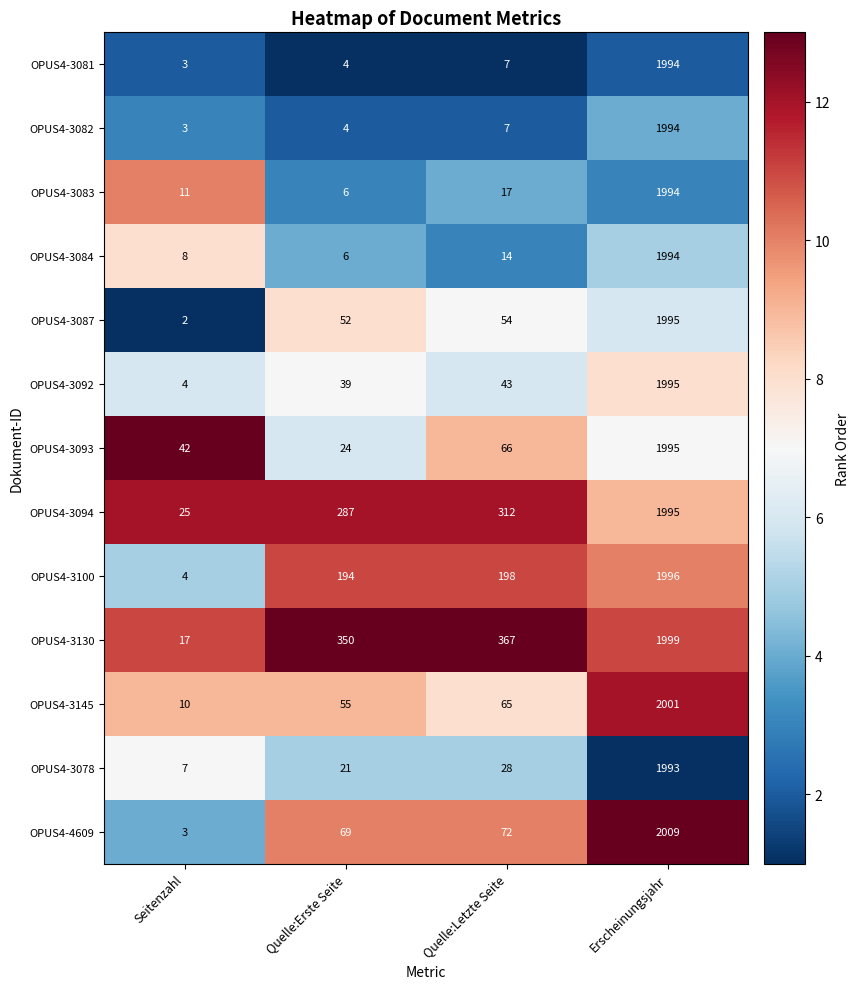

What is the approximate value of OPUS4-3092 at Erscheinungsjahr, to the nearest 50?

2000